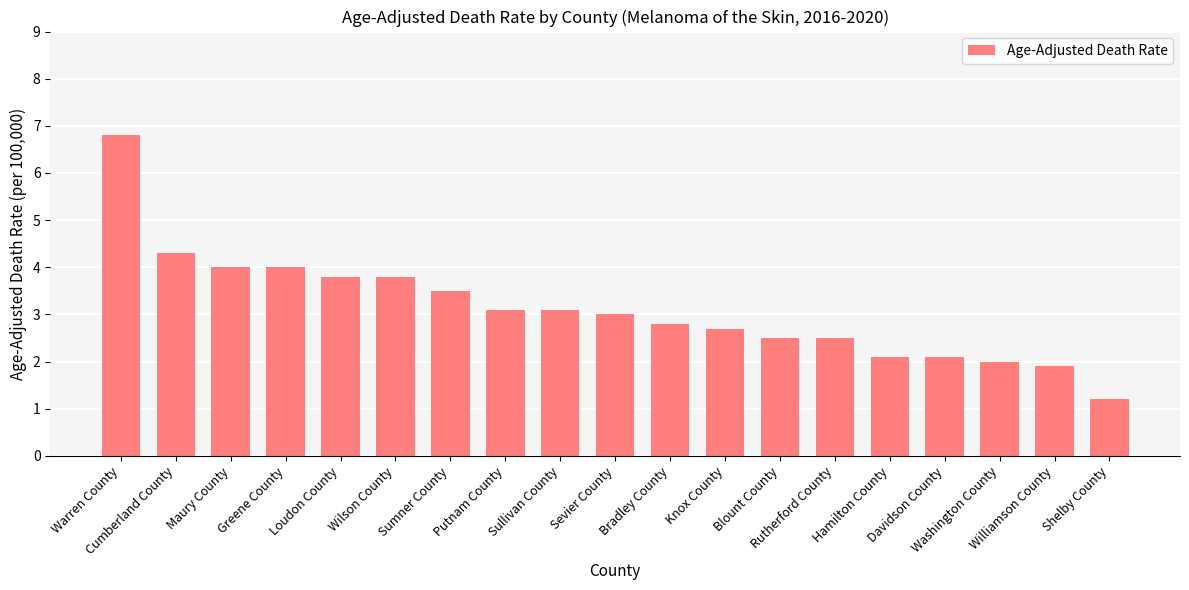

Between Sevier County and Shelby County, which is larger?

Sevier County